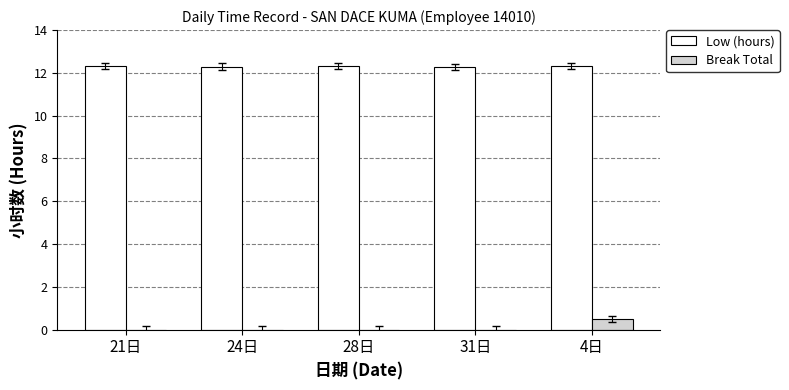

The value of Low (hours) at 28日 is 5.8. True or false?

False